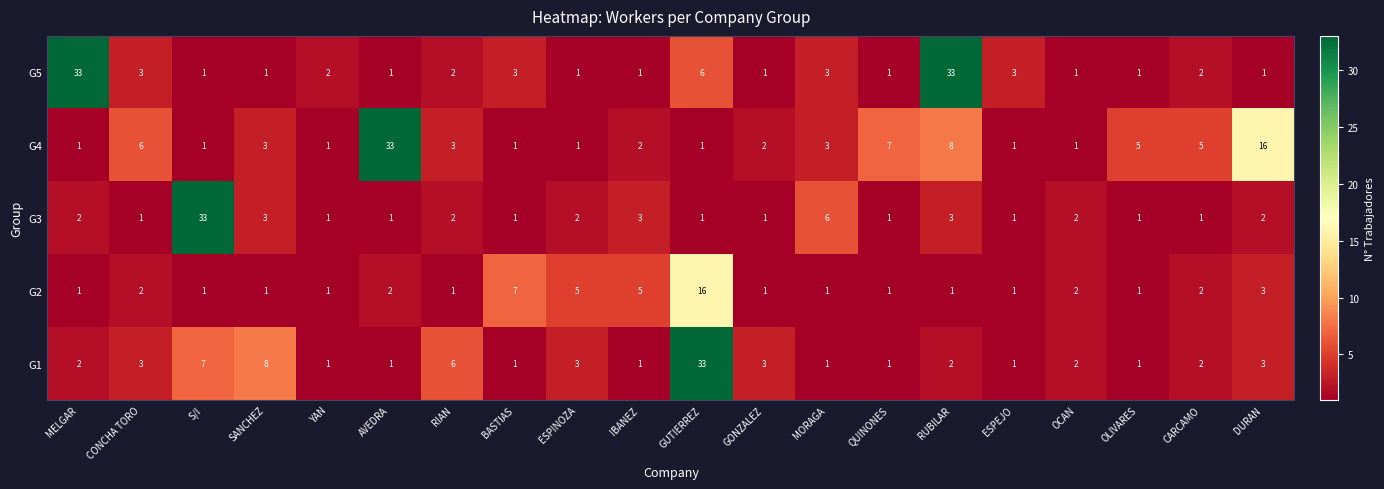

What is the approximate value of G4 at CONCHA TORO?

6